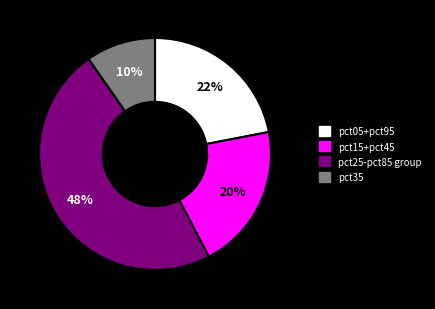

Does any single category account for the majority?

No